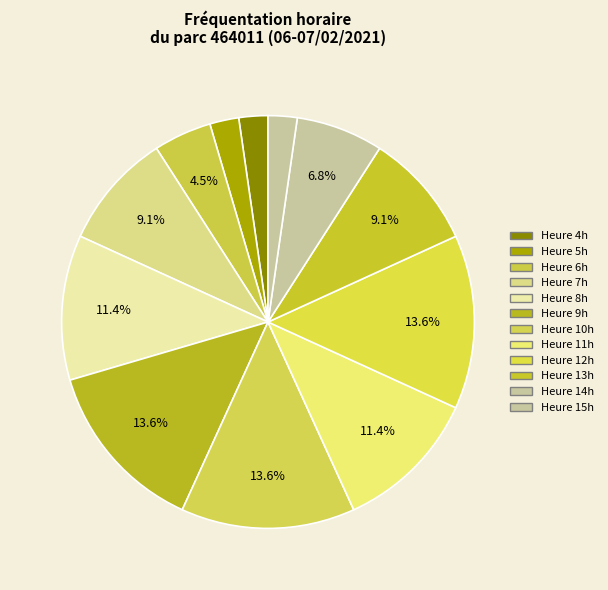

How many segments does this pie chart have?

12